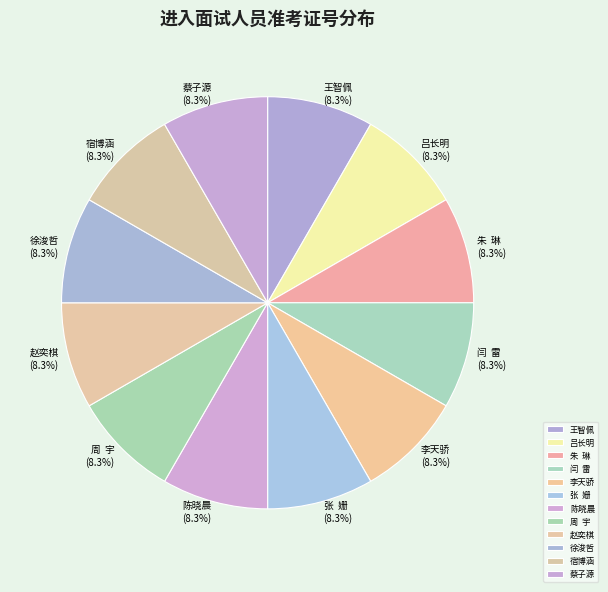

Does 王智佩 account for over 50% of the chart?

No